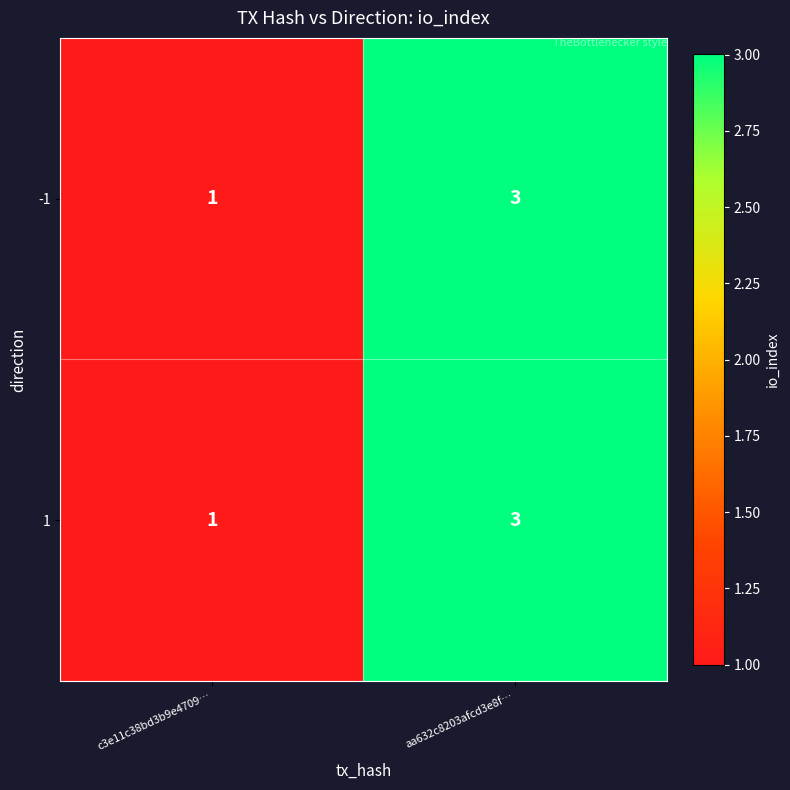

Is it true that 1 equals 4 at aa632c8203afcd3e8f…?

False